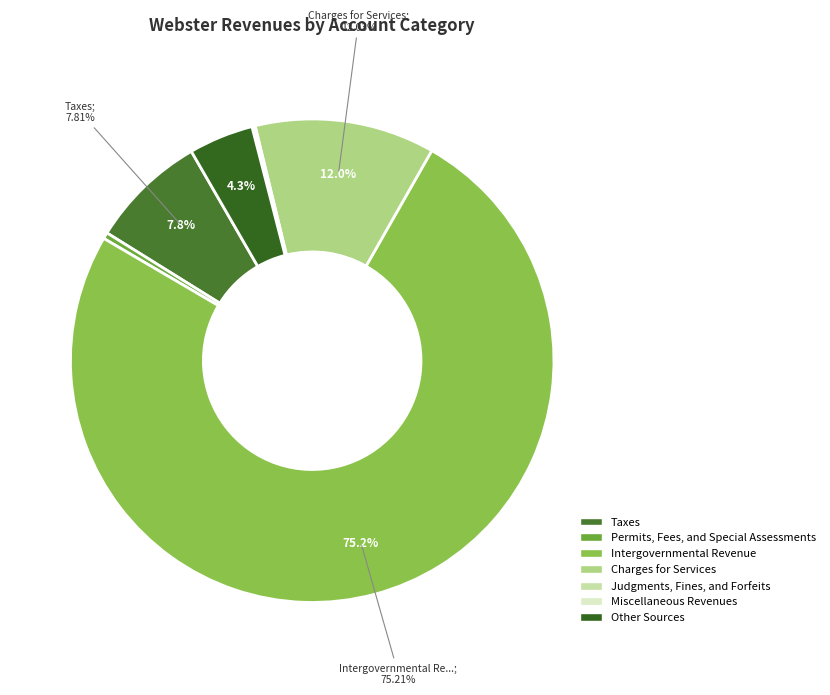

How many slices are in this pie chart?

7